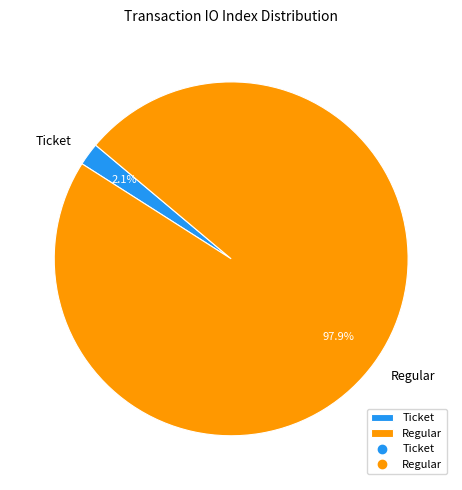

Combined, do Ticket and Regular account for over 50%?

Yes